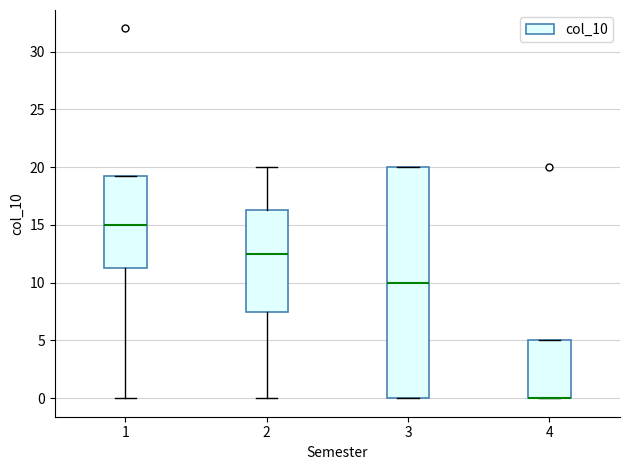

Where is the lower edge of the box at x = 4 on the y-axis? The values are not printed on the chart, so give them approximately, as read against the axis.

0.0